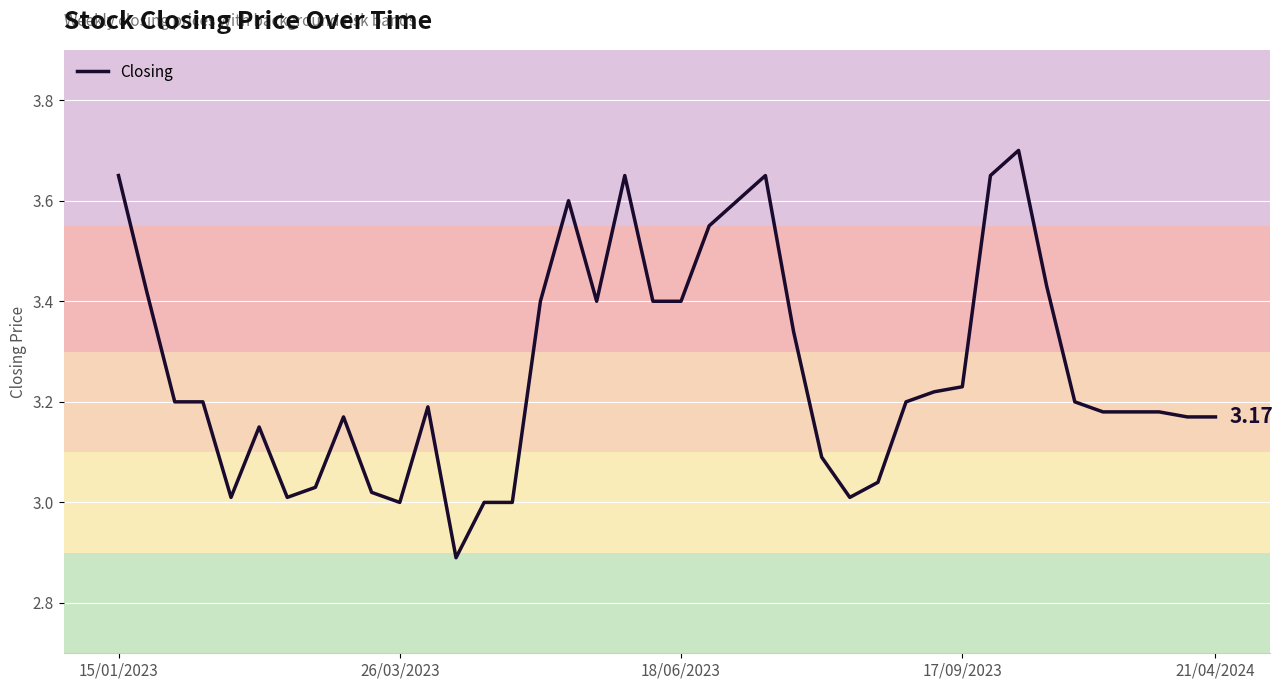

What is the difference between the maximum and minimum values?

0.8